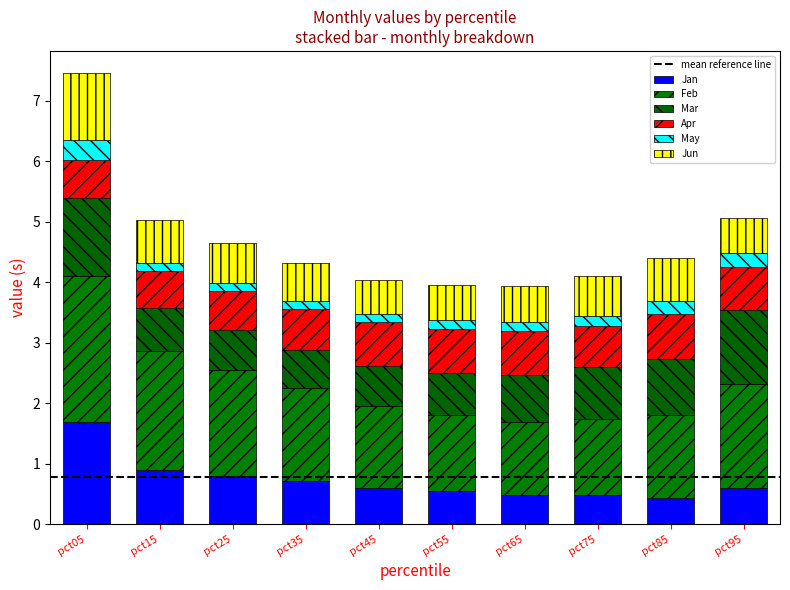

What is the total value across all series at pct45?

4.0